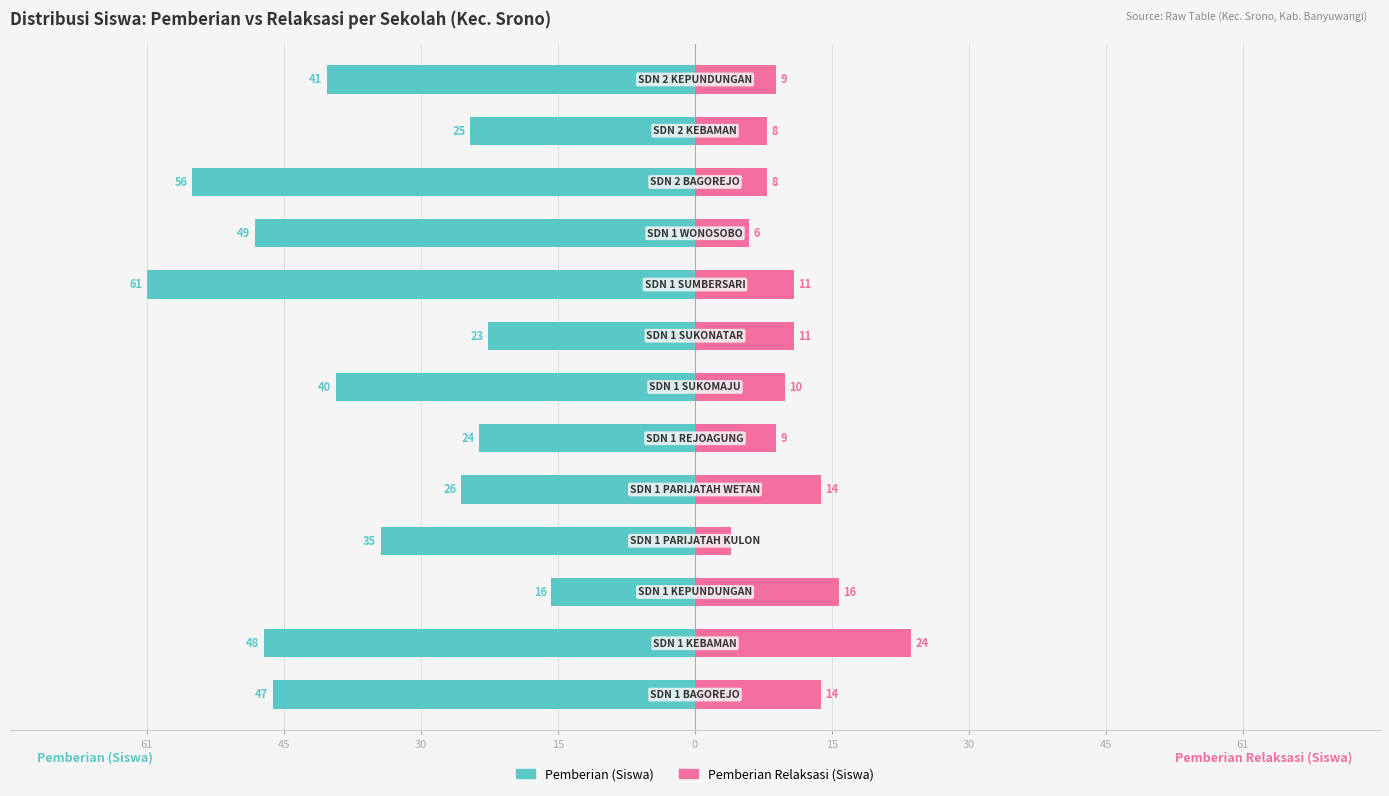

What is the label of the 1st bar from the left?

61